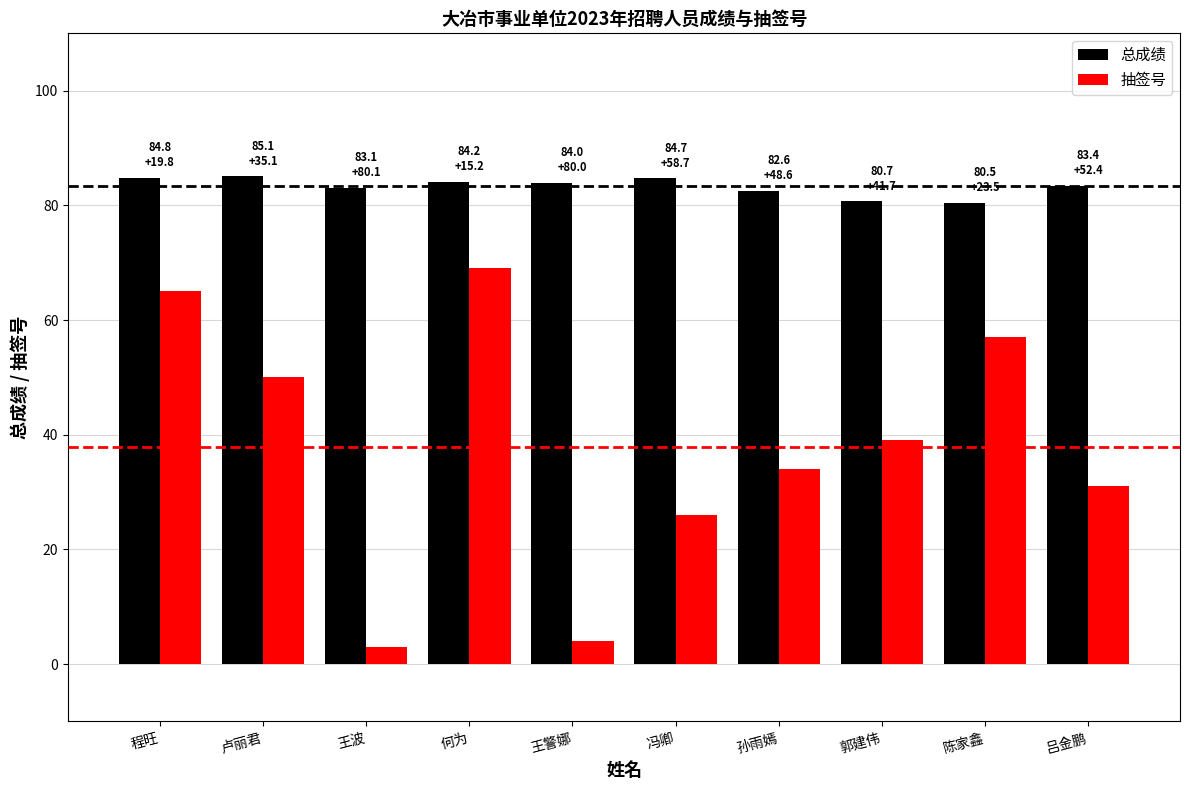

At how many categories does at least one series exceed 17?

10